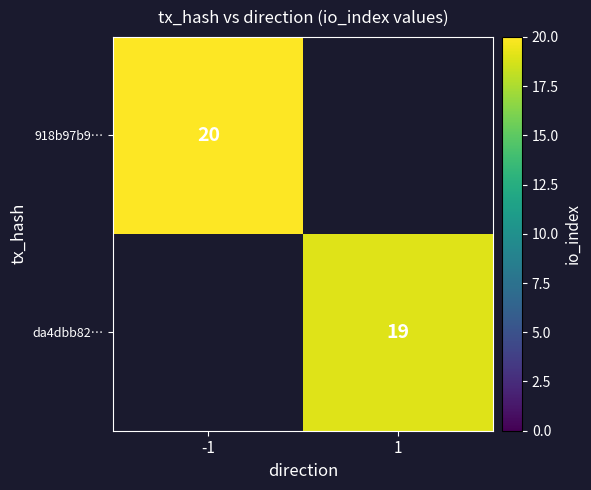

The 918b97b9… series shows 20 at -1. True or false?

True